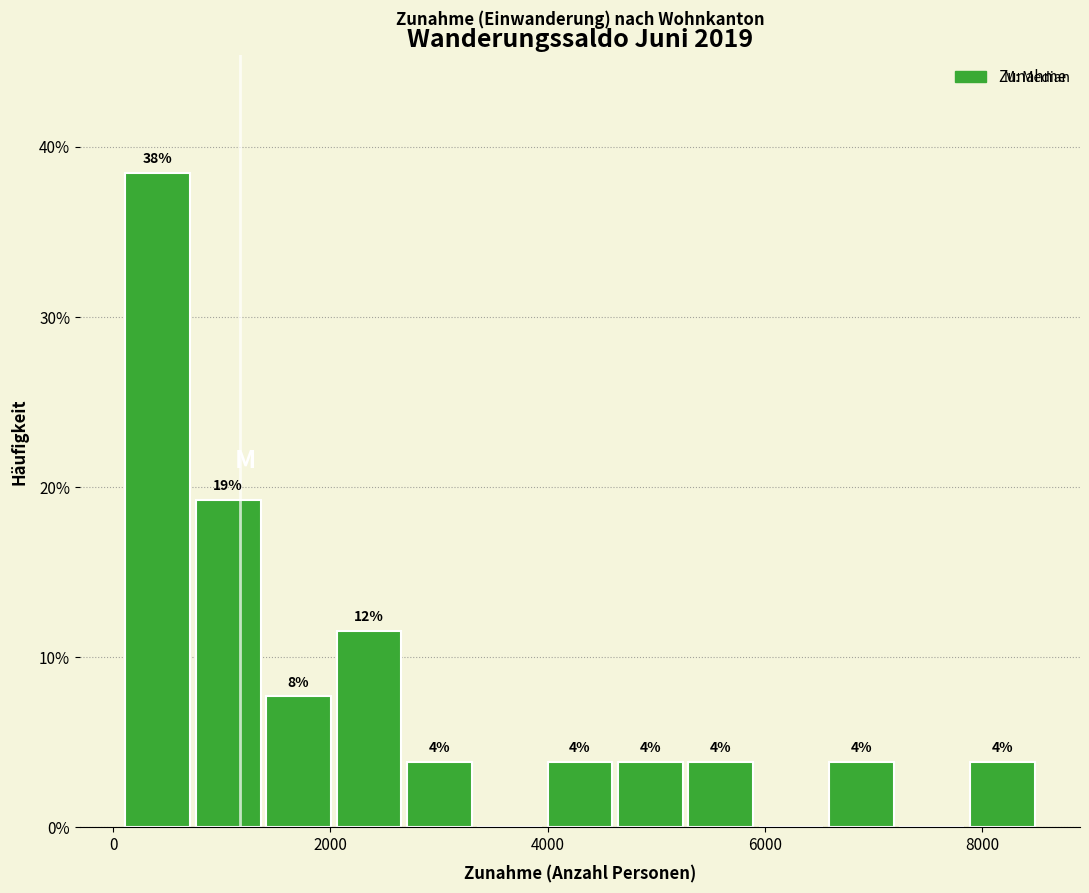

Read against the x-axis, roughly where is the centre of the tallest bar?

400